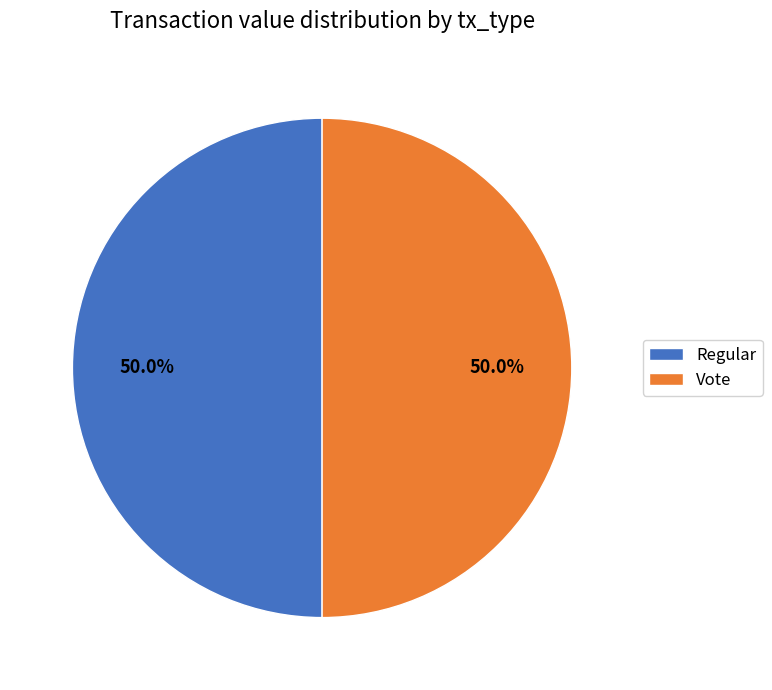

What percentage is NOT represented by Regular?

50.0%